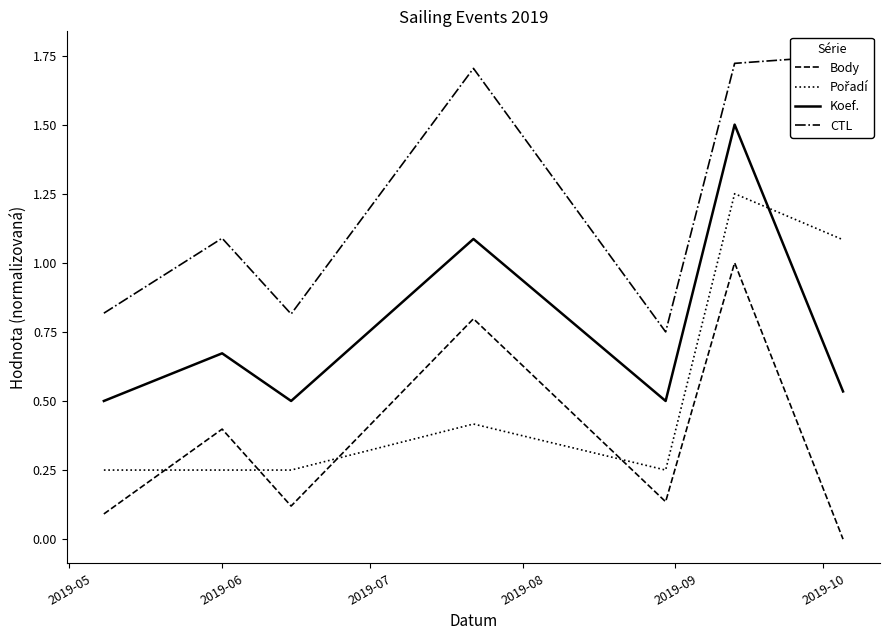

What are all the series names shown in the legend?

Body, Pořadí, Koef., CTL